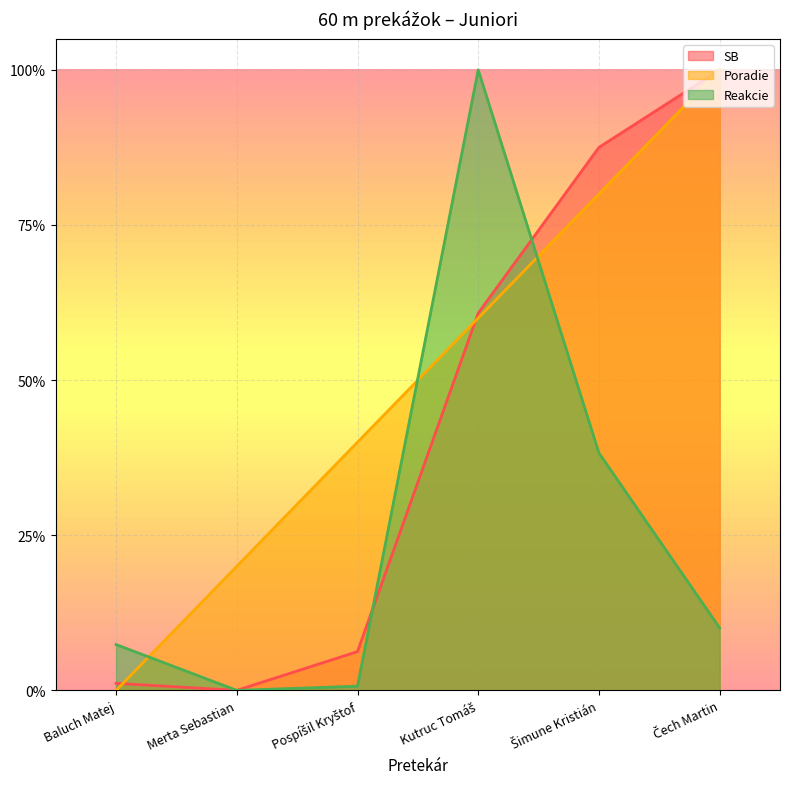

What are all the series names shown in the legend?

SB, Poradie, Reakcie